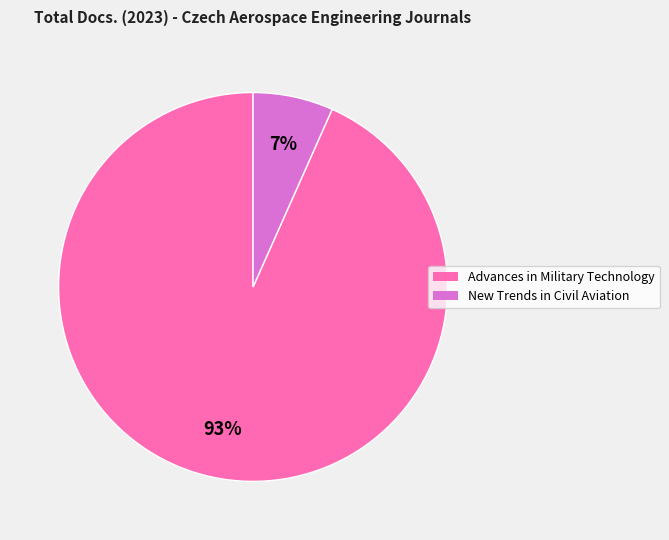

To the nearest percent, what is the average slice percentage?

50%